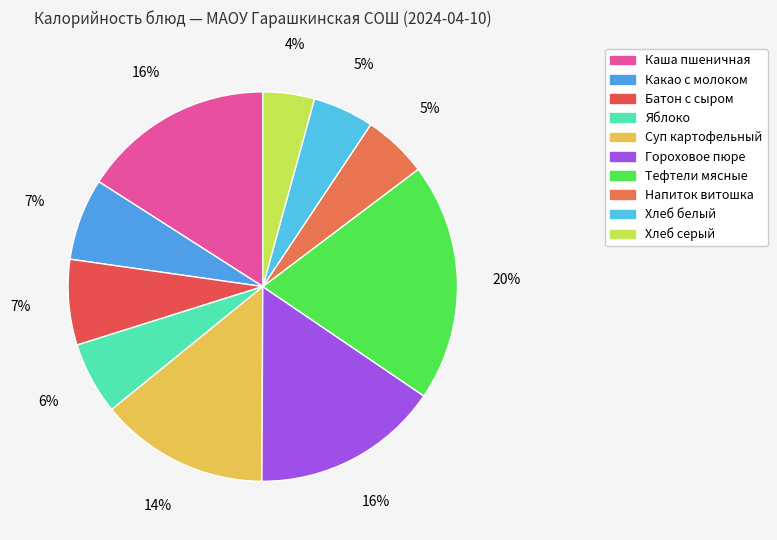

To the nearest percent, what is the difference between the largest and smallest slice percentages?

16%